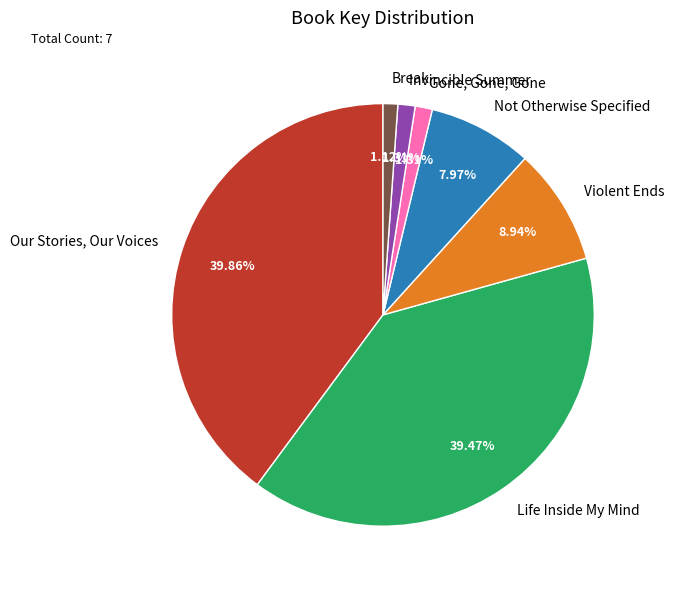

Is Life Inside My Mind the majority of the pie?

No